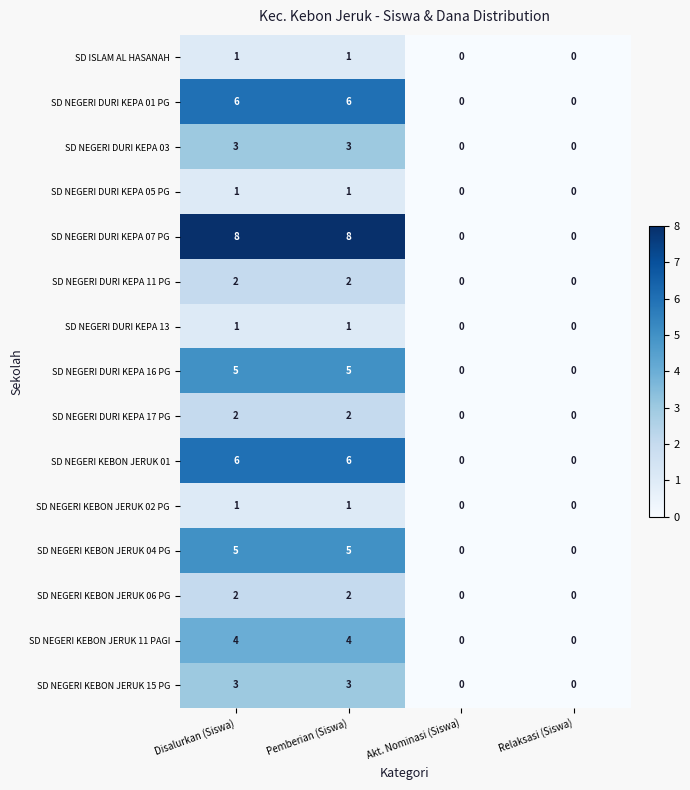

Which series has the widest spread of values?

SD NEGERI DURI KEPA 07 PG